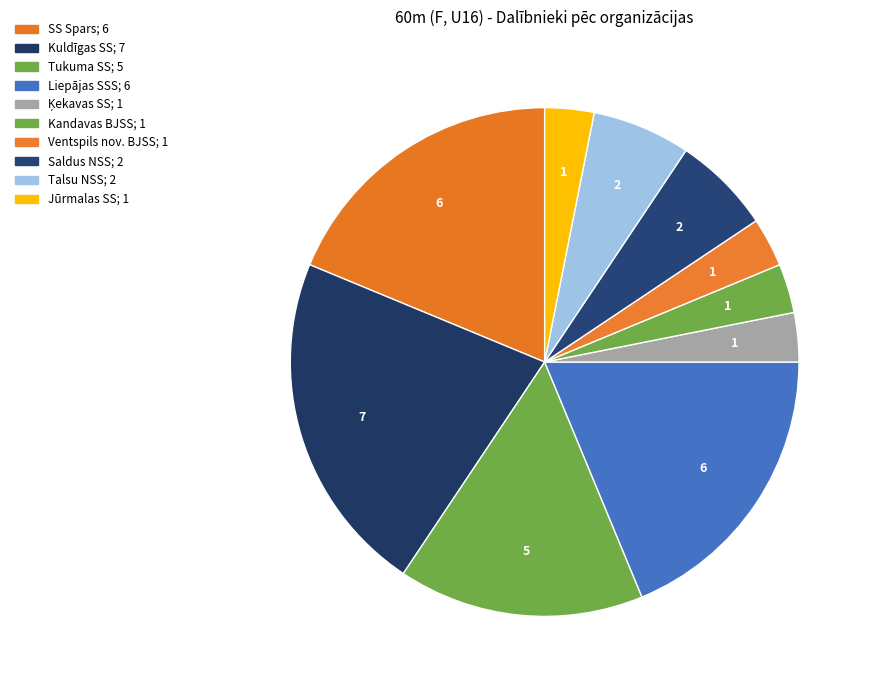

What percentage is NOT represented by Saldus NSS?

93.8%